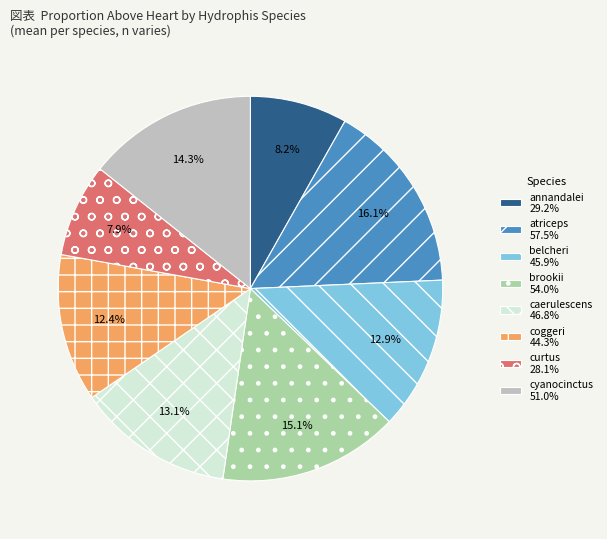

What percentage is the cyanocinctus slice, to the nearest percent?

14%